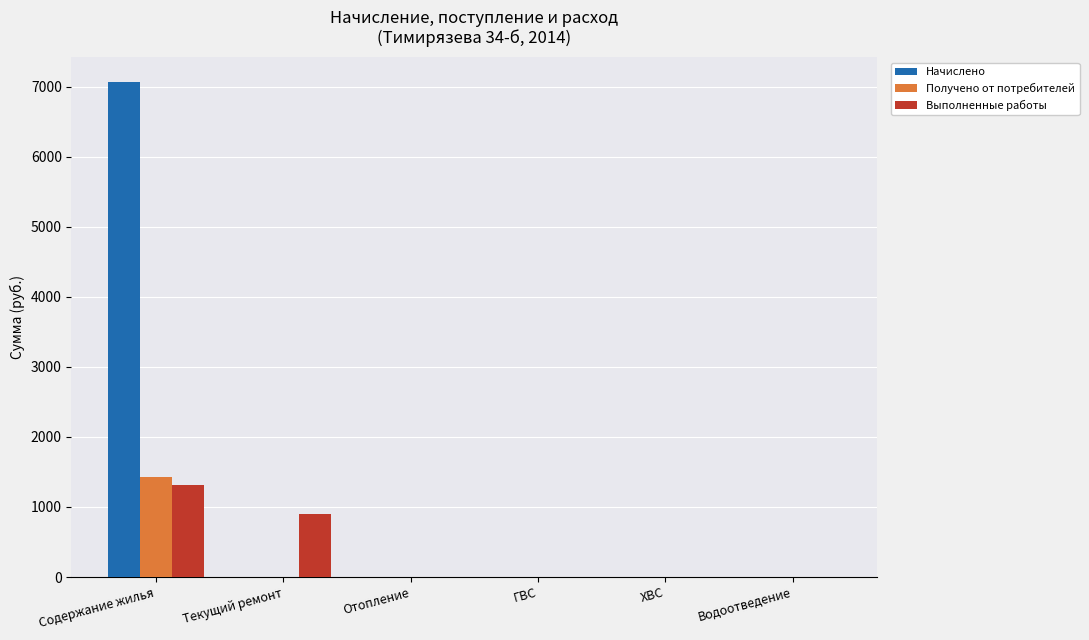

Is it true that Выполненные работы equals 0.0 at Отопление?

True